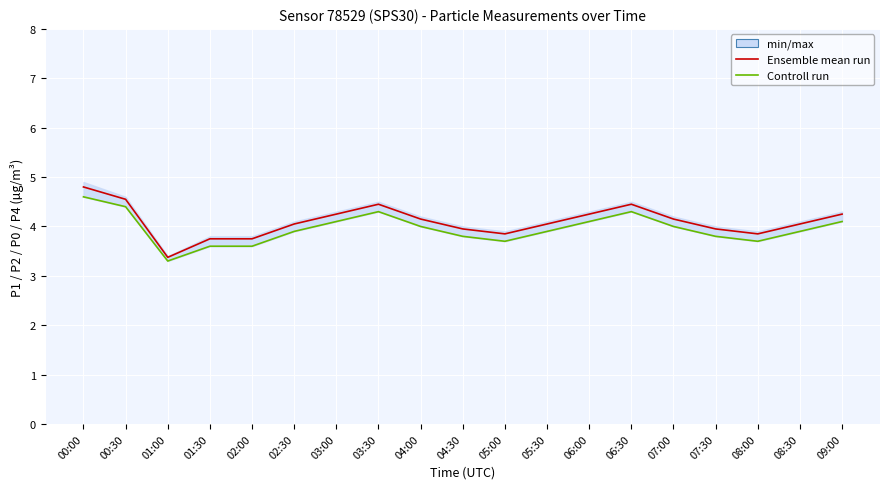

At which label does Ensemble mean run first exceed 4?

00:00